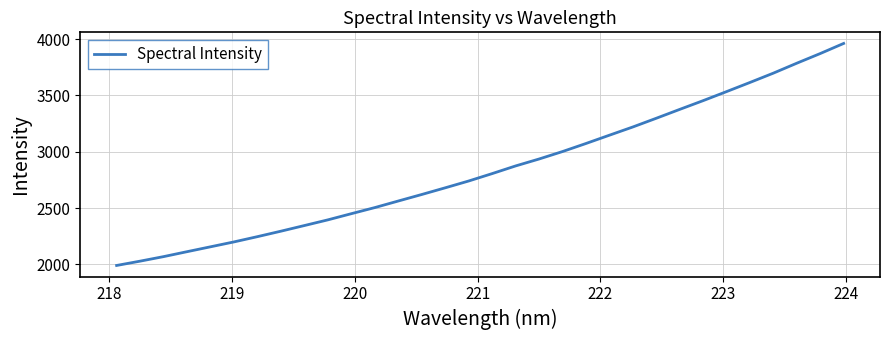

What is the difference between the maximum and minimum values?

1970.9